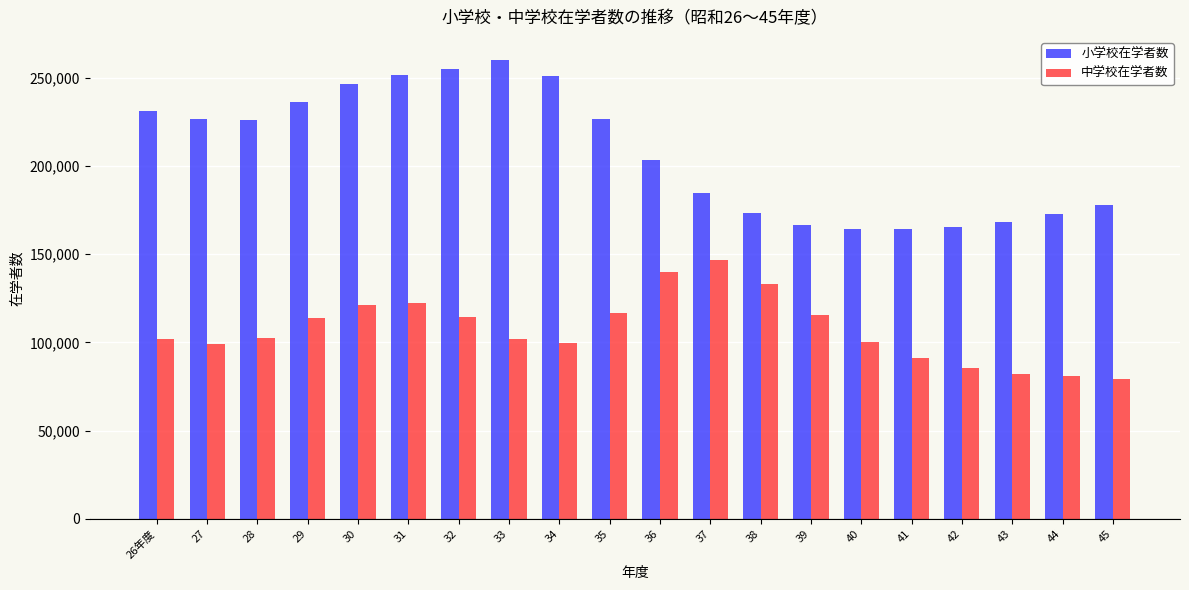

Rank the series by their maximum value, from lowest to highest.

中学校在学者数, 小学校在学者数